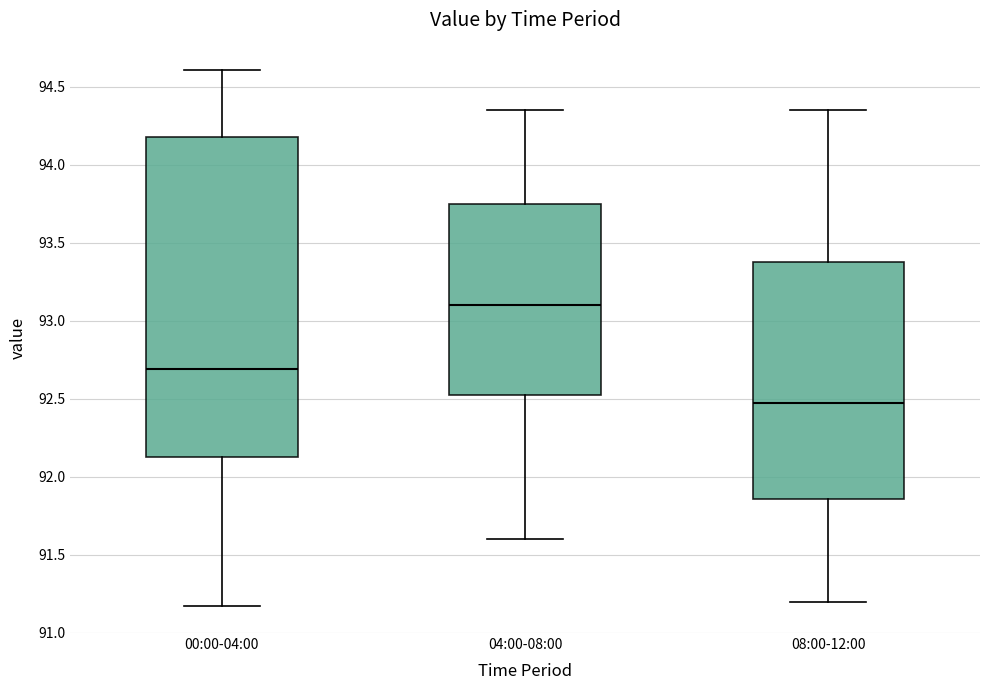

Where is the lower edge of the box for 00:00-04:00 on the y-axis? The values are not printed on the chart, so give them approximately, as read against the axis.

92.15